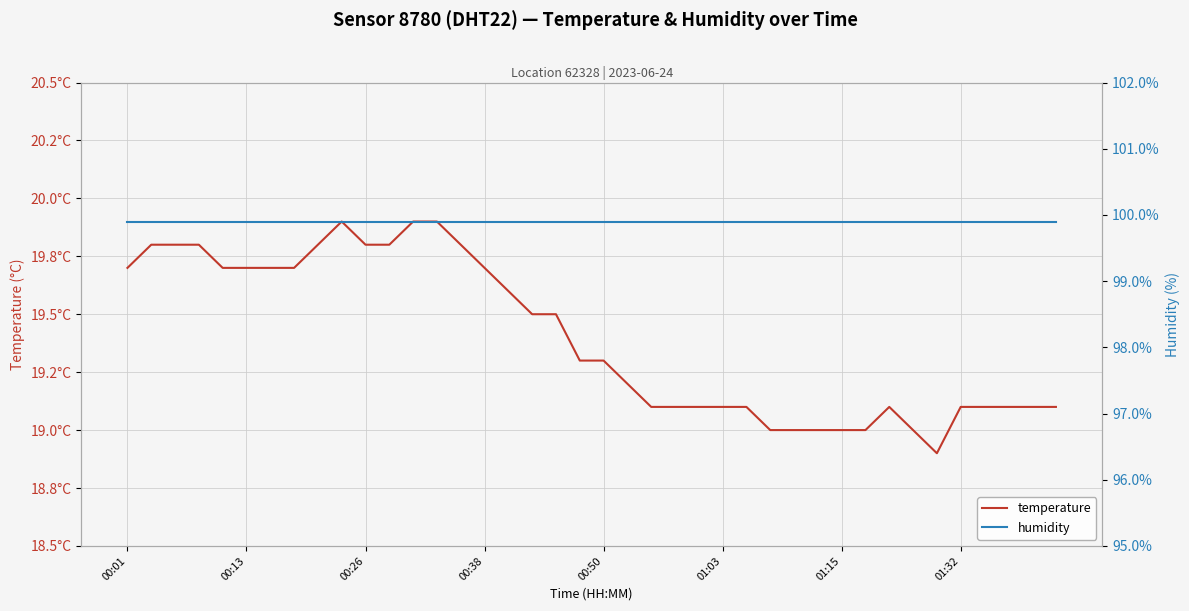

What is the value of the temperature point at the 7th from the left?

19.7